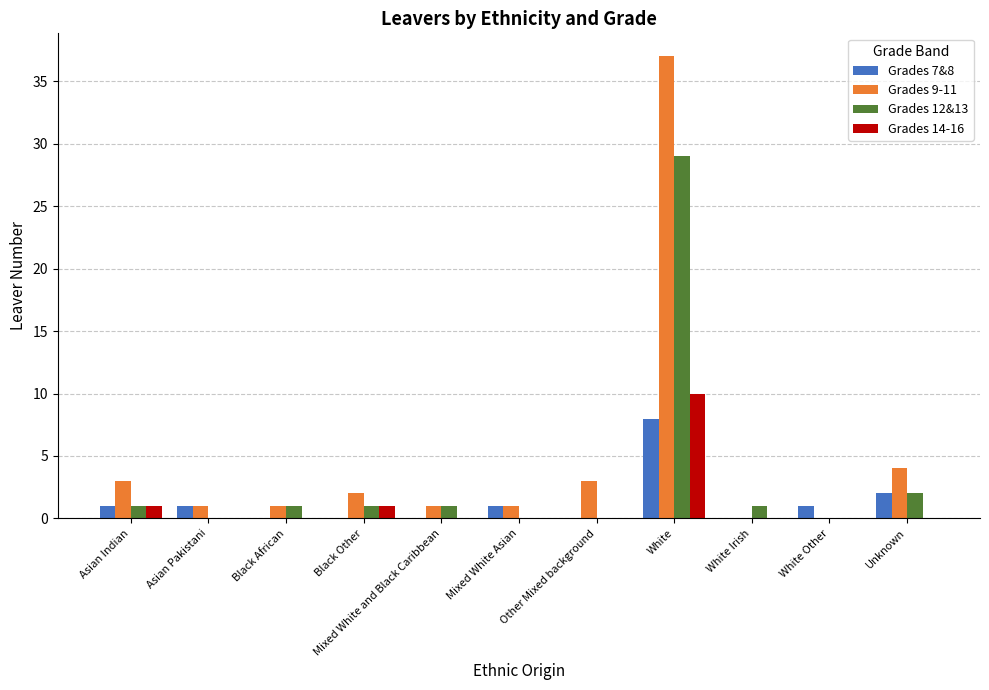

What is the average value of the Grades 12&13 series?

3